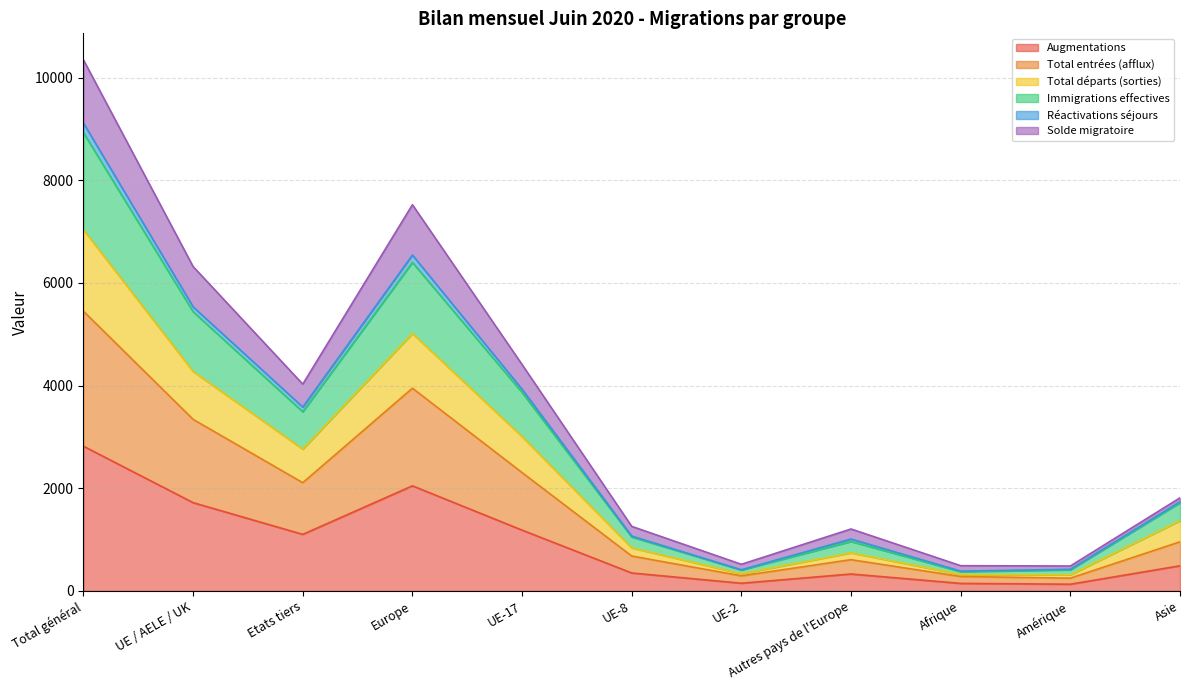

Is the value of Total entrées (afflux) at Amérique greater than the value of Total départs (sorties) at UE-17?

No